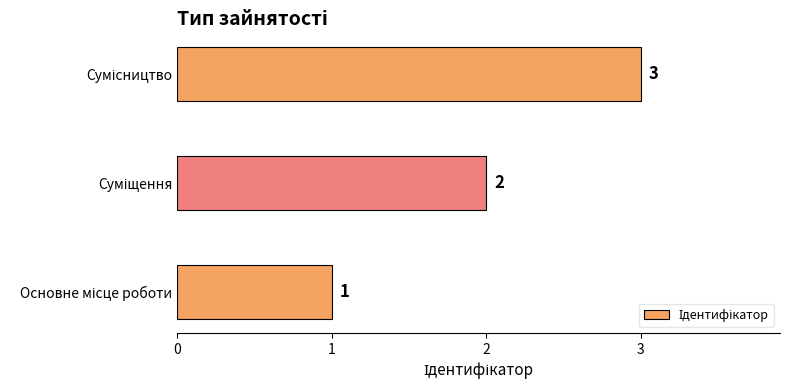

What is the minimum value shown in the chart?

1